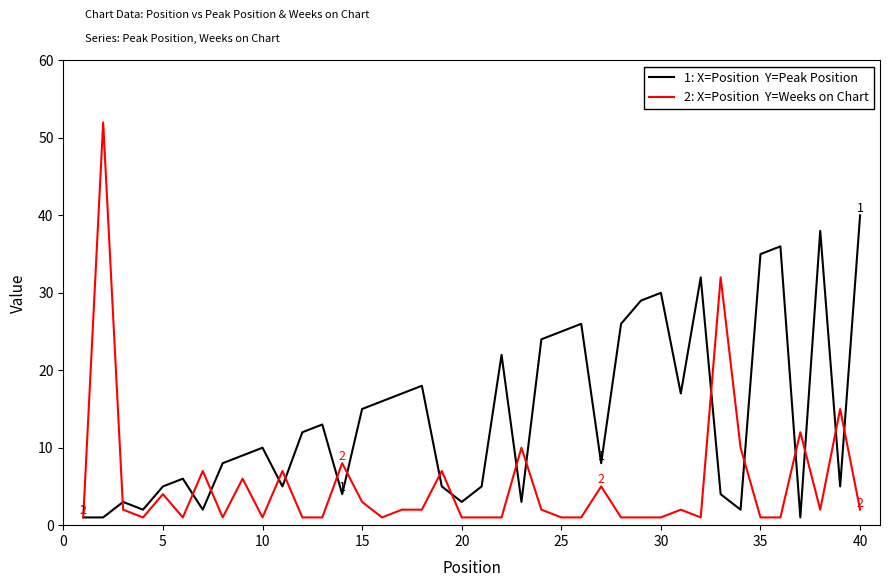

What is the maximum value shown in the chart?

52